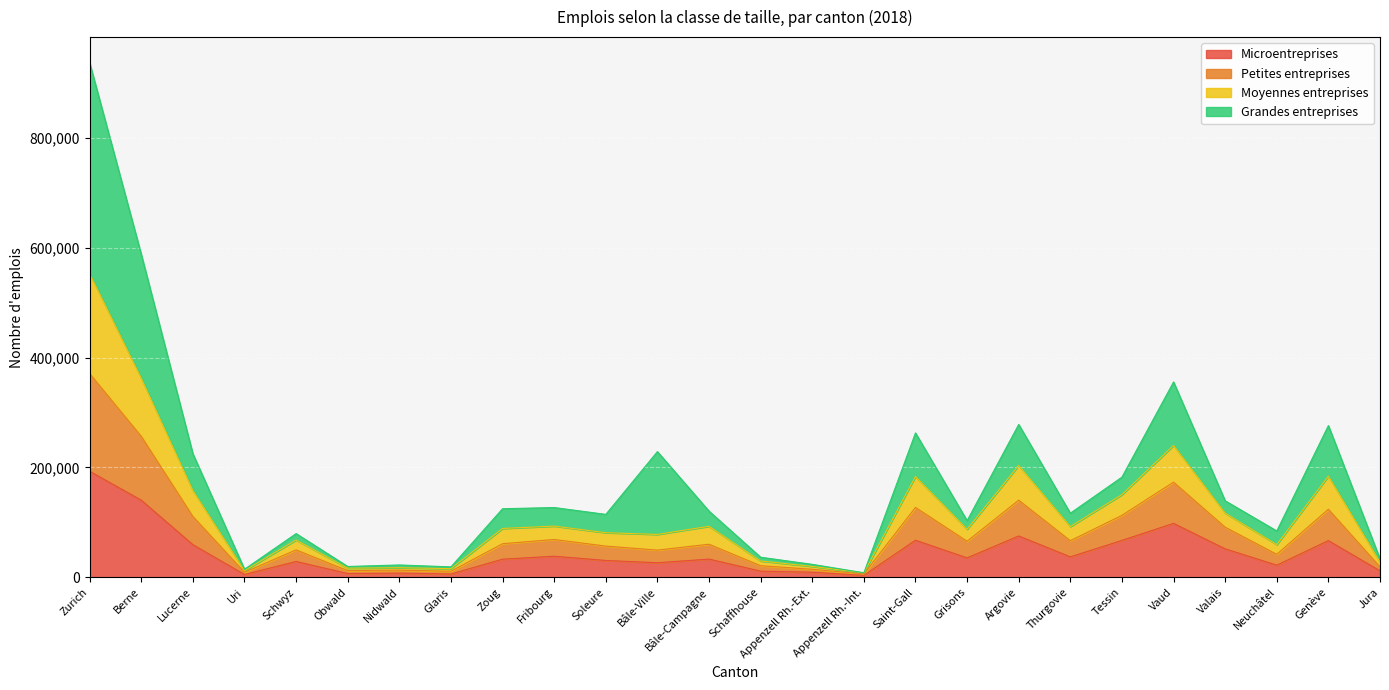

What is the value of the Microentreprises point at the 21st from the left?

67051